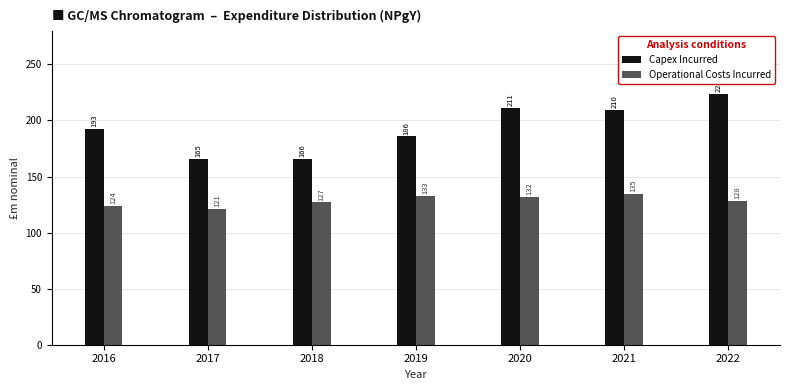

At which label does Operational Costs Incurred first exceed 128?

2019